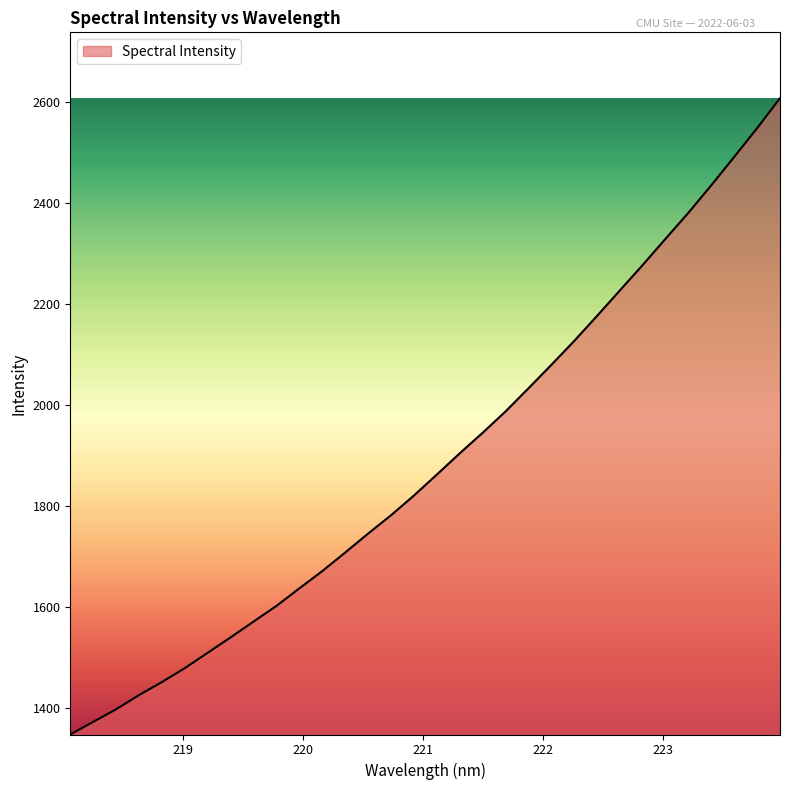

What is the smallest value displayed?

1347.9